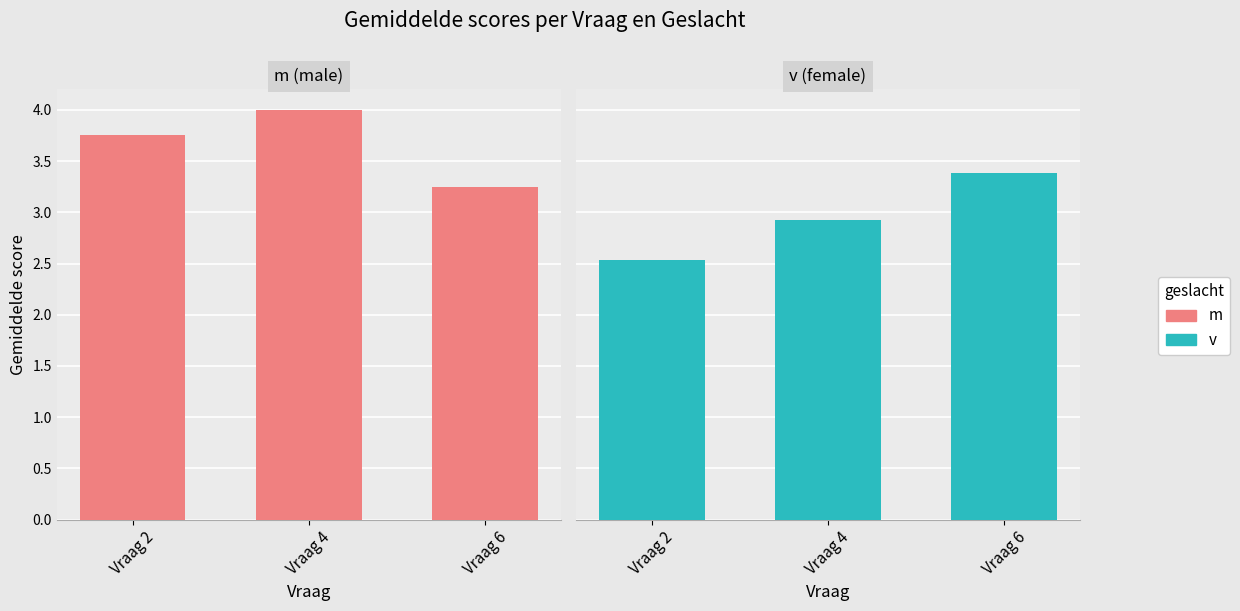

Is it true that m equals 3.2 at Vraag 6?

True